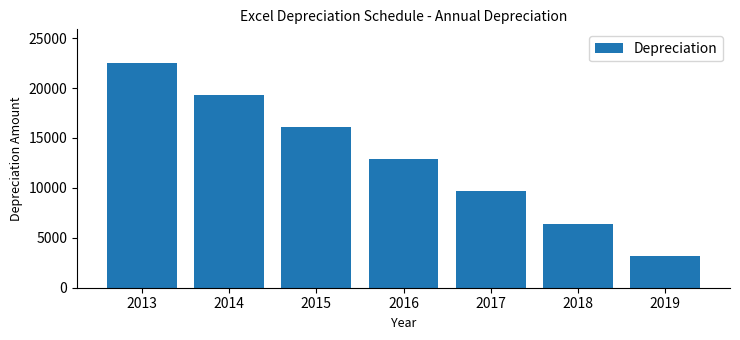

What is the value of the 4th bar from the left?

12857.1